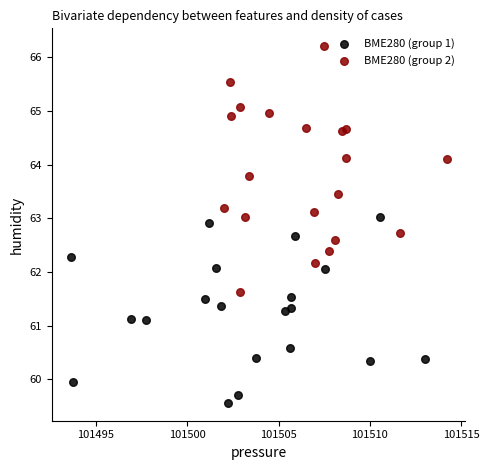

What are all the series names shown in the legend?

BME280 (group 1), BME280 (group 2)